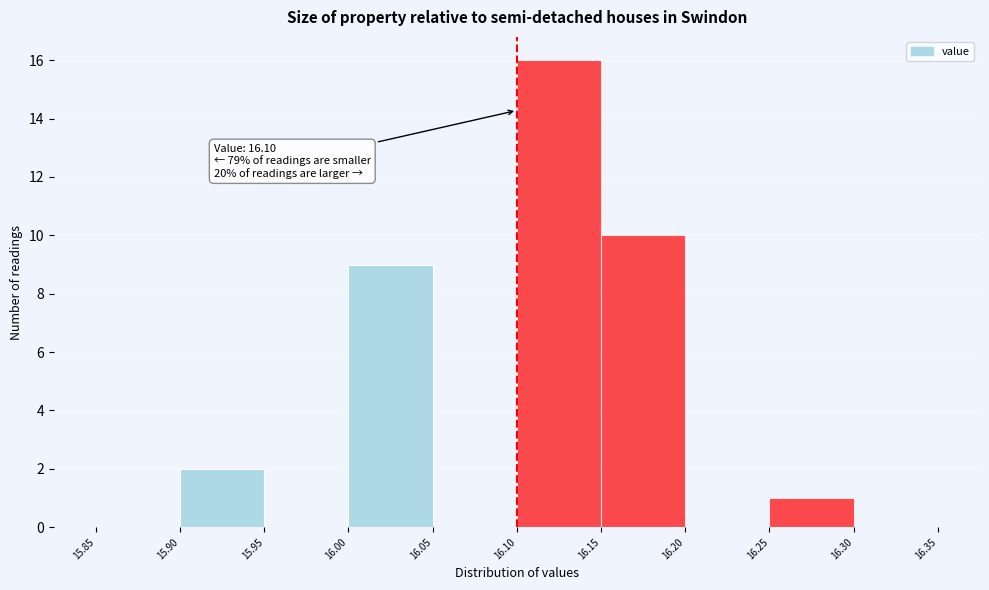

Which range on the x-axis has the tallest bar?

16.10 to 16.15